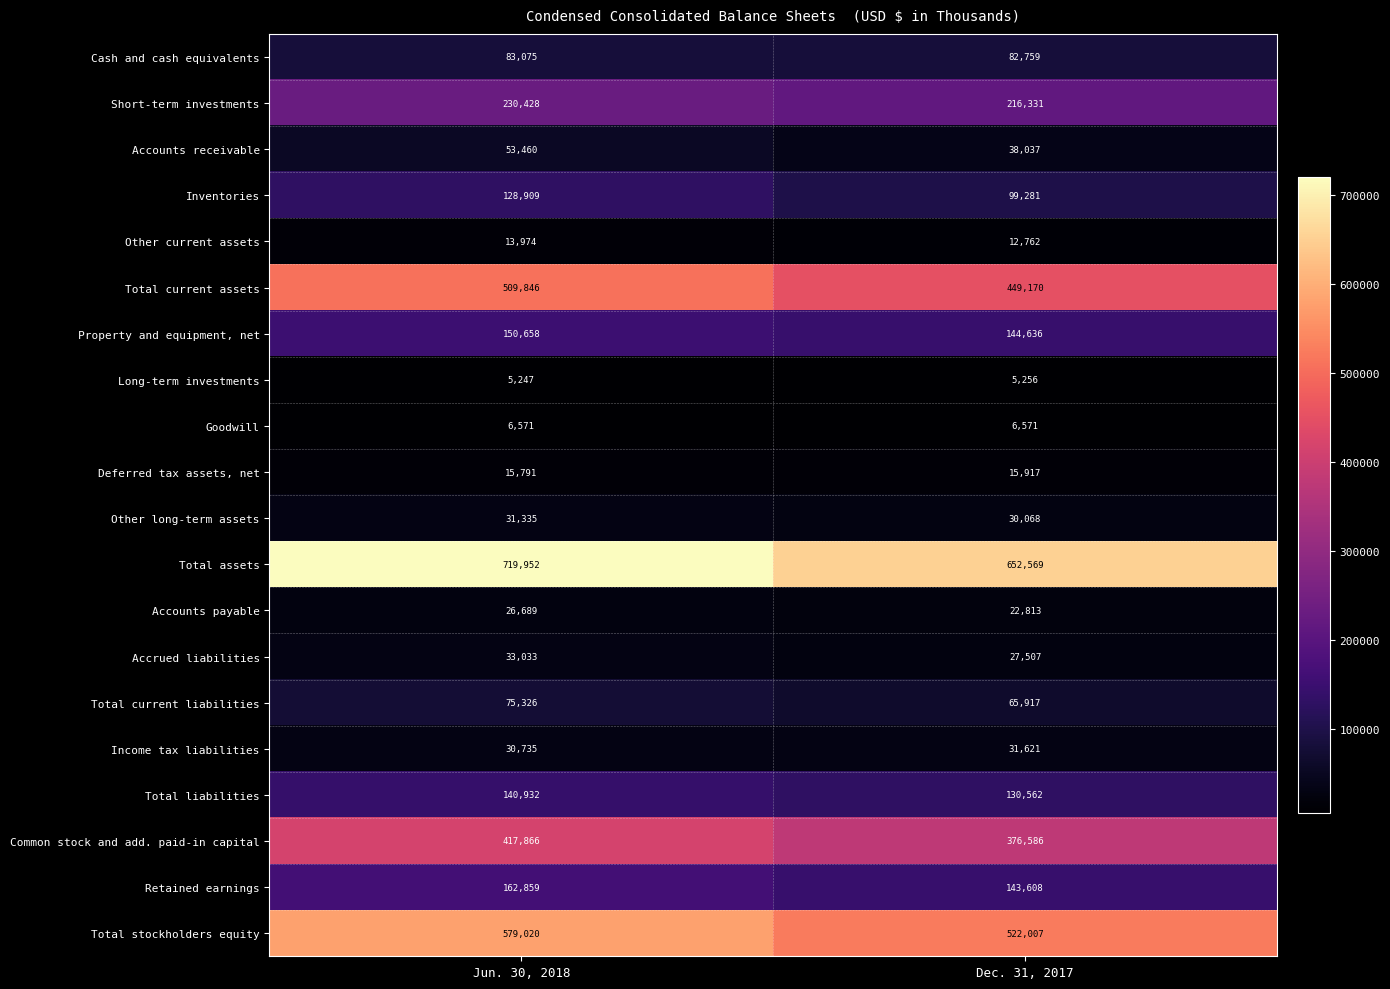

At which label is Other long-term assets closest to 30701?

Dec. 31, 2017